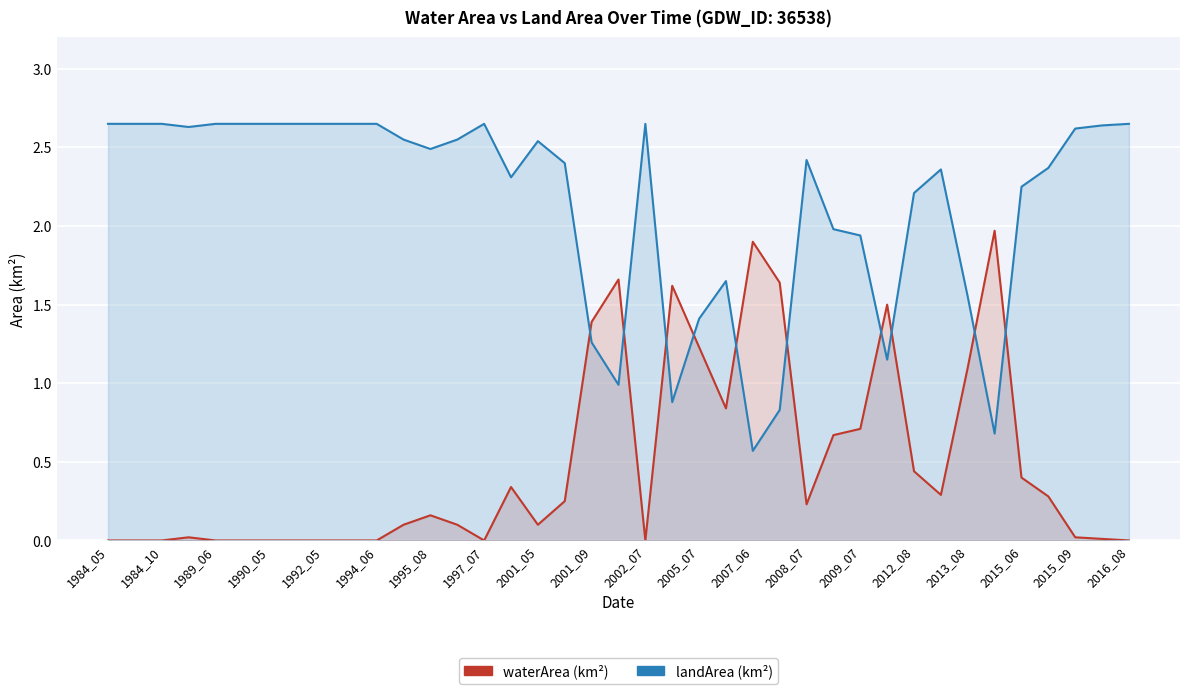

How many interior local peaks does the landArea series have?

6